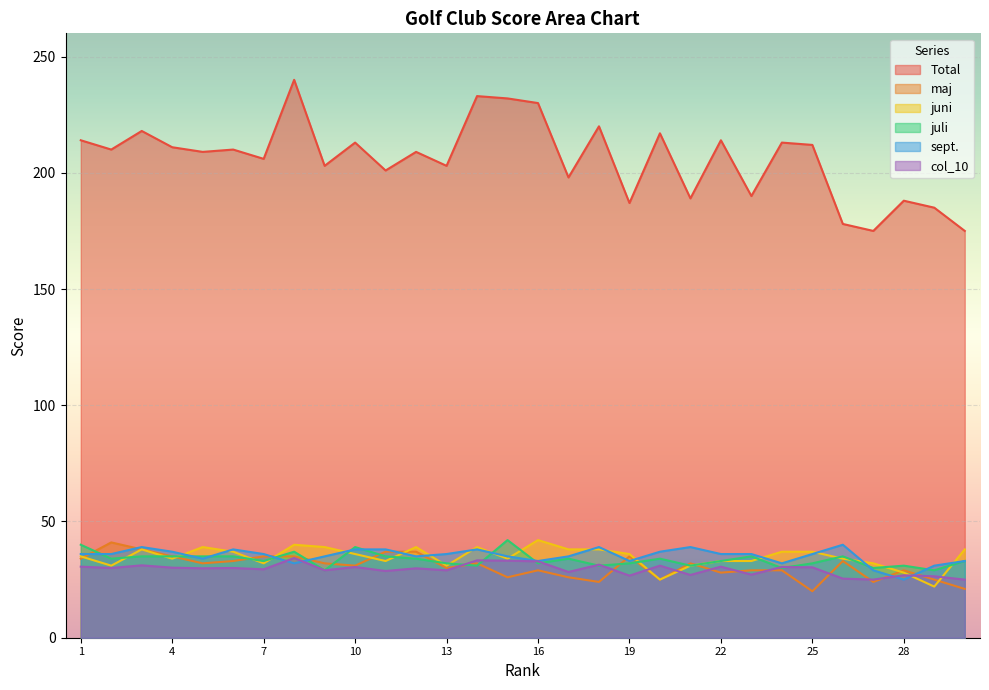

Reading right to left, extract all data points from this chart.

Total: 175.0	185.0	188.0	175.0	178.0	212.0	213.0	190.0	214.0	189.0	217.0	187.0	220.0	198.0	230.0	232.0	233.0	203.0	209.0	201.0	213.0	203.0	240.0	206.0	210.0	209.0	211.0	218.0	210.0	214.0
maj: 21.0	25.0	29.0	24.0	33.0	20.0	29.0	29.0	28.0	32.0	25.0	35.0	24.0	26.0	29.0	26.0	32.0	30.0	37.0	37.0	31.0	32.0	35.0	35.0	33.0	32.0	35.0	38.0	41.0	34.0
juni: 38.0	22.0	28.0	32.0	34.0	37.0	37.0	33.0	33.0	31.0	25.0	36.0	38.0	38.0	42.0	34.0	39.0	31.0	39.0	33.0	36.0	39.0	40.0	32.0	37.0	39.0	34.0	38.0	31.0	35.0
juli: 33.0	29.0	31.0	30.0	35.0	32.0	30.0	35.0	33.0	31.0	34.0	32.0	31.0	34.0	32.0	42.0	31.0	32.0	34.0	35.0	39.0	29.0	37.0	33.0	35.0	35.0	35.0	35.0	34.0	40.0
sept.: 33.0	31.0	25.0	29.0	40.0	36.0	32.0	36.0	36.0	39.0	37.0	33.0	39.0	35.0	33.0	35.0	38.0	36.0	35.0	38.0	38.0	35.0	32.0	36.0	38.0	34.0	37.0	39.0	36.0	36.0
col_10: 25.0	26.4	26.9	25.0	25.4	30.3	30.4	27.1	30.6	27.0	31.0	26.7	31.4	28.3	32.9	33.1	33.3	29.0	29.9	28.7	30.4	29.0	34.3	29.4	30.0	29.9	30.1	31.1	30.0	30.6